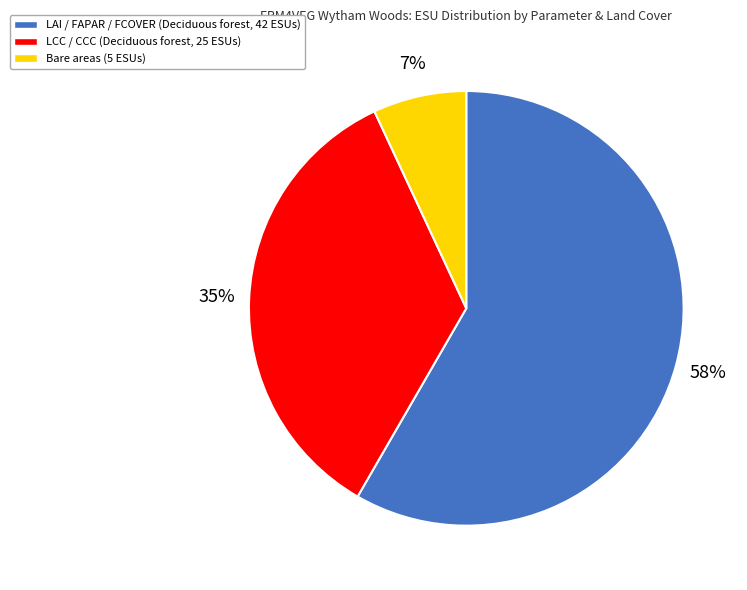

Approximately how many times larger is the value at LCC / CCC (Deciduous forest, 25 ESUs) compared to LAI / FAPAR / FCOVER (Deciduous forest, 42 ESUs)?

0.6